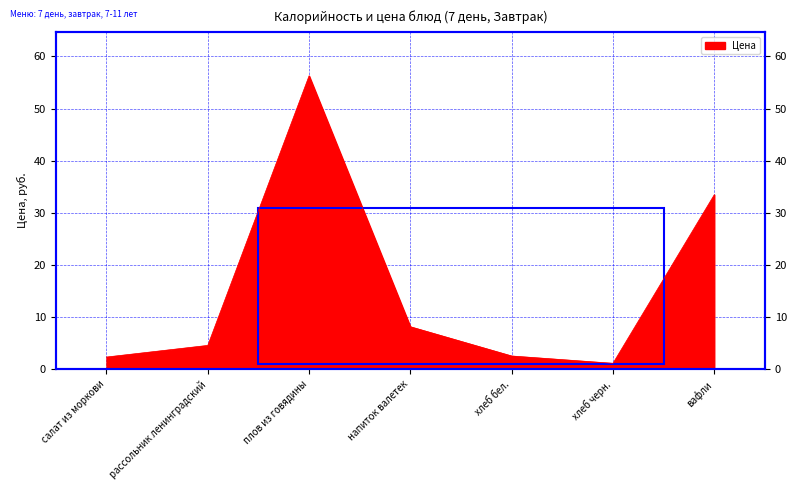

What is the greatest value displayed?

56.3